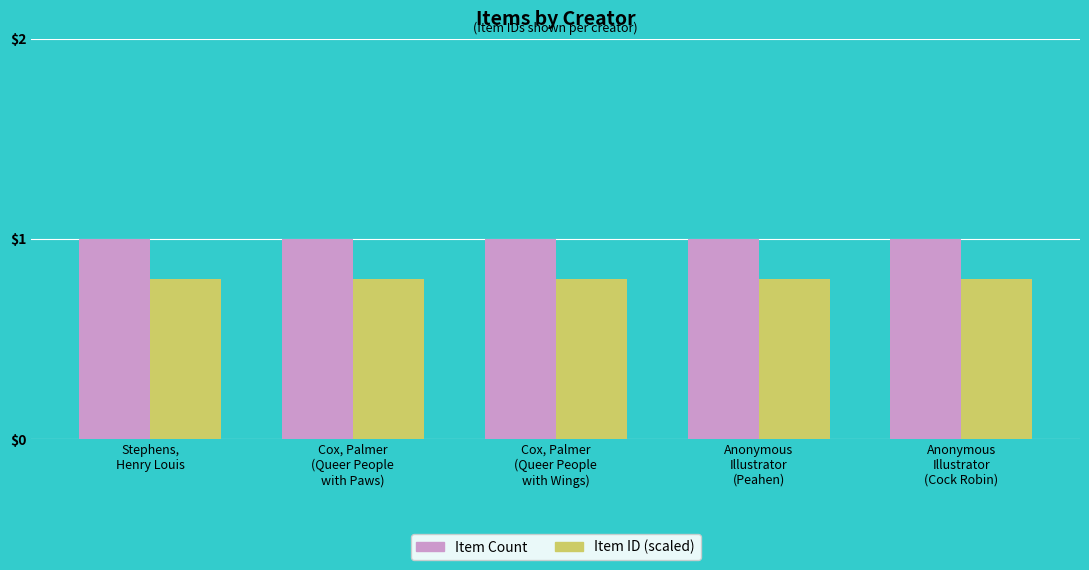

Is the value of Item ID (scaled) at Anonymous
Illustrator
(Cock Robin) greater than the value of Item Count at Anonymous
Illustrator
(Peahen)?

No